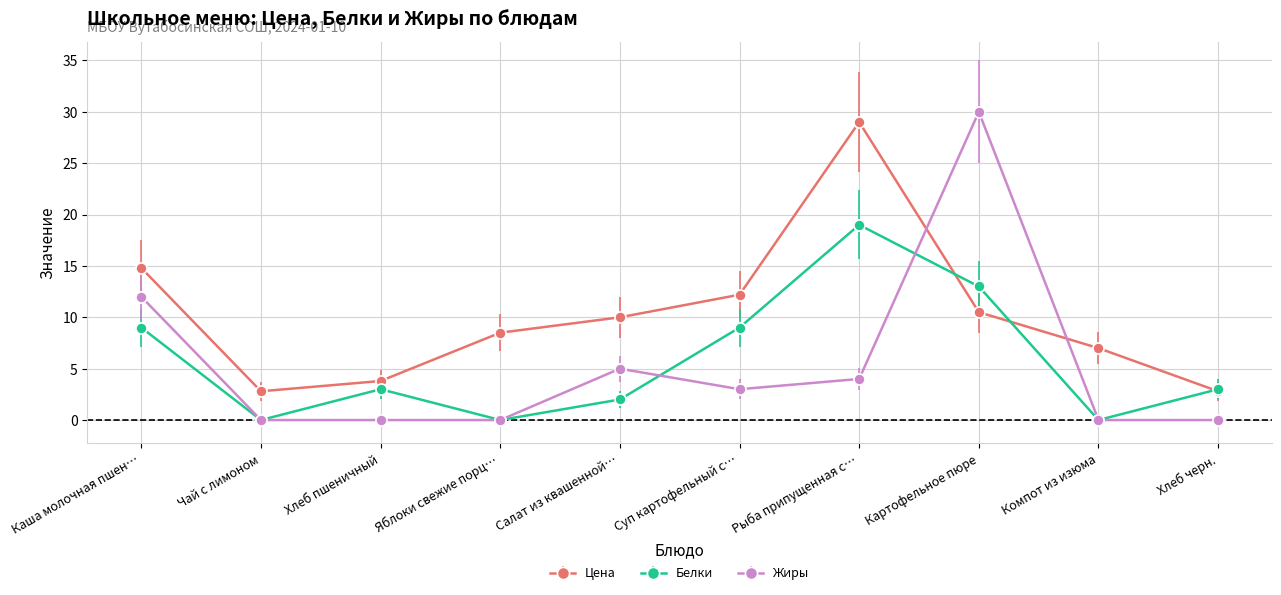

Which series has the largest range (max minus min)?

Жиры